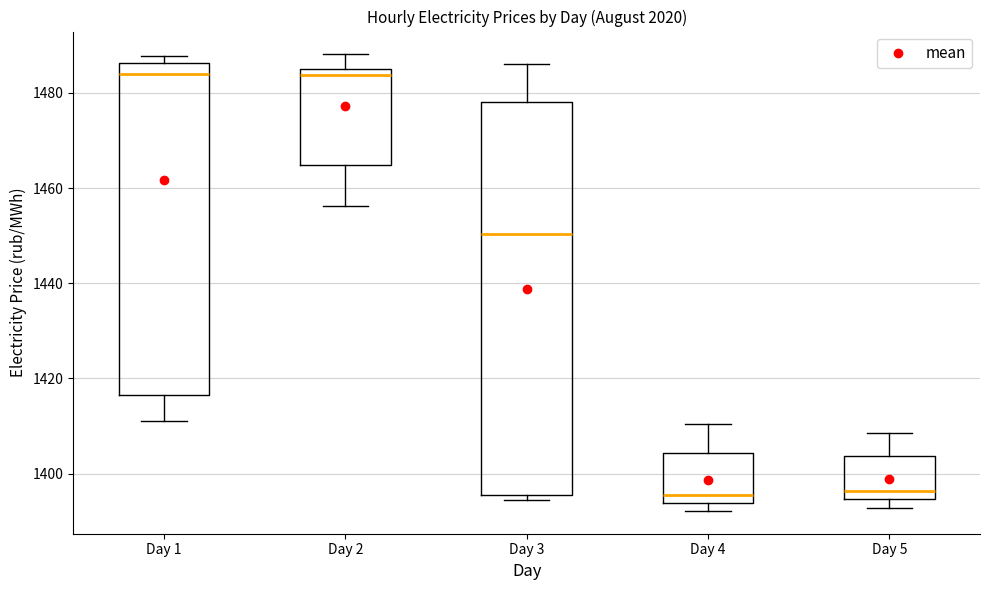

Reading left to right, transcribe this box plot: for each box, give where its median line is, the range the box spans, and where its two whiskers end, as read against the y-axis. The values are not printed on the chart, so give them approximately, as read against the axis.

Day 1: median 1484, box 1416 to 1486, whiskers 1412 to 1488
Day 2: median 1484, box 1464 to 1486, whiskers 1456 to 1488
Day 3: median 1450, box 1396 to 1478, whiskers 1394 to 1486
Day 4: median 1396, box 1394 to 1404, whiskers 1392 to 1410
Day 5: median 1396, box 1394 to 1404, whiskers 1392 to 1408